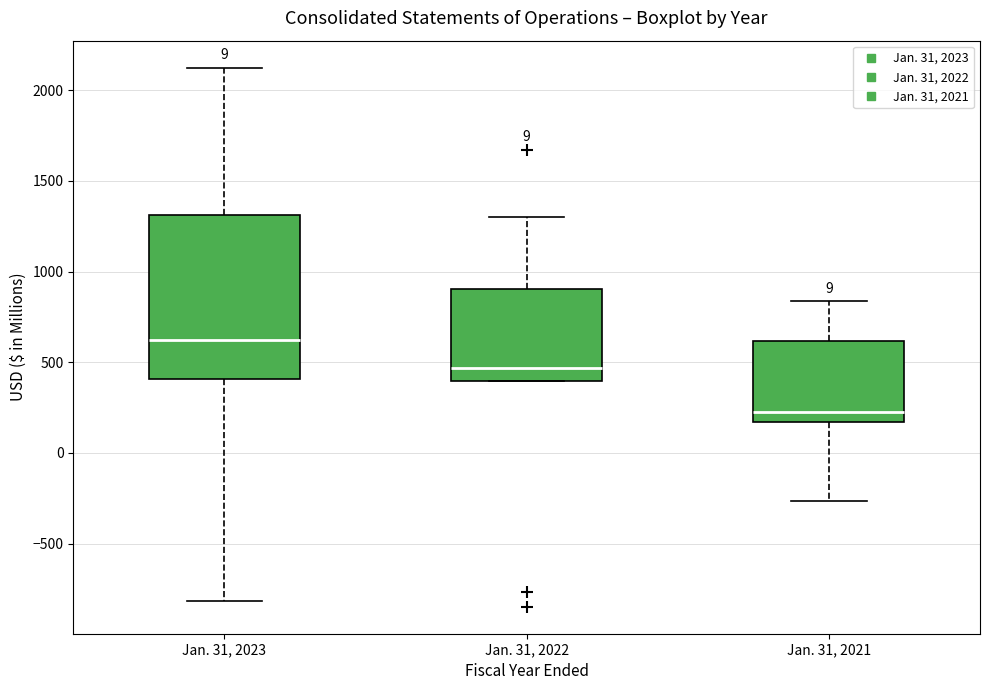

Where is the lower edge of the box for Jan. 31, 2023 on the y-axis? The values are not printed on the chart, so give them approximately, as read against the axis.

400